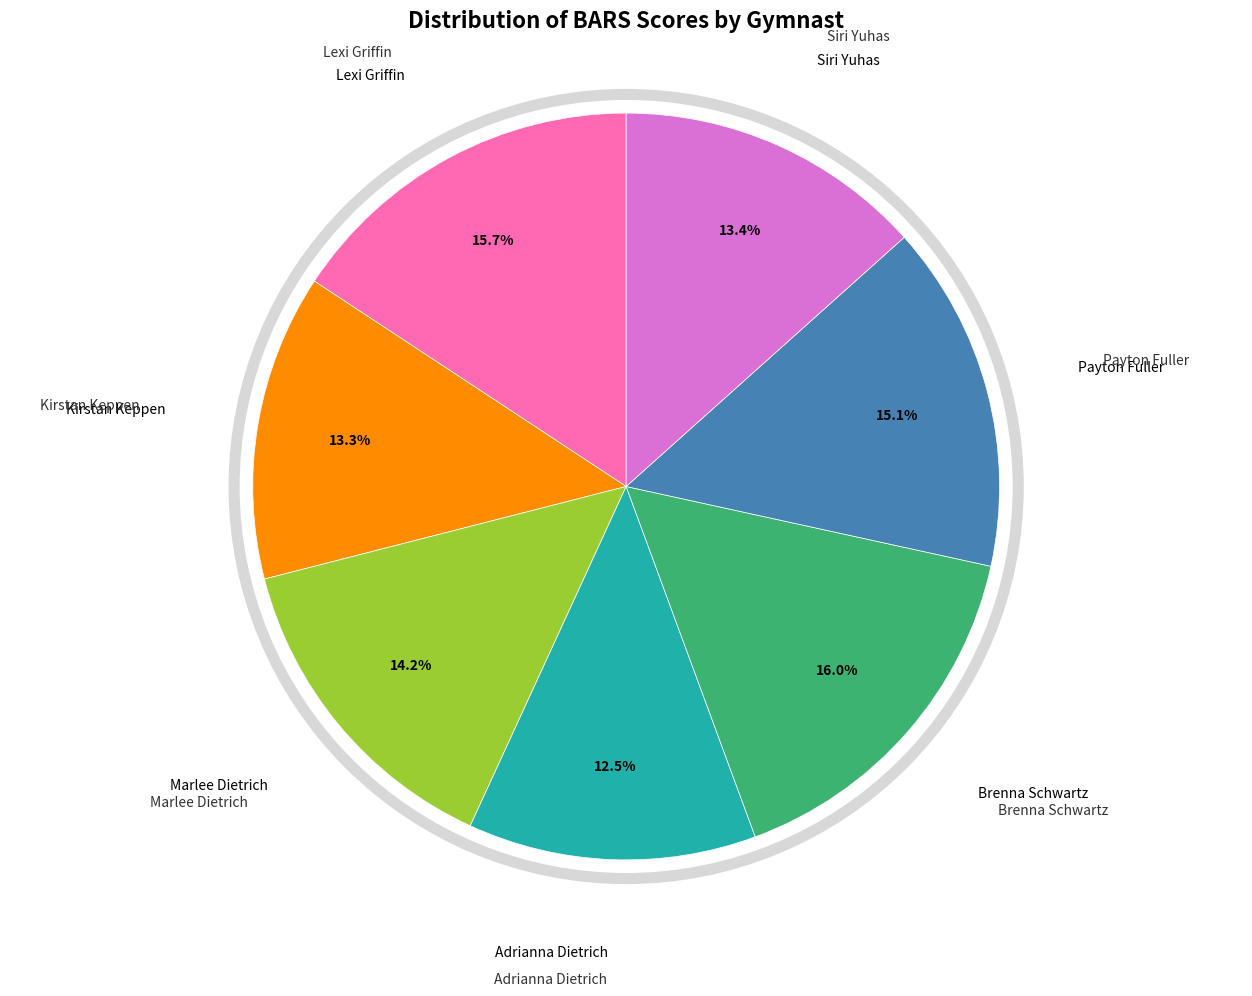

Does any single category account for the majority?

No